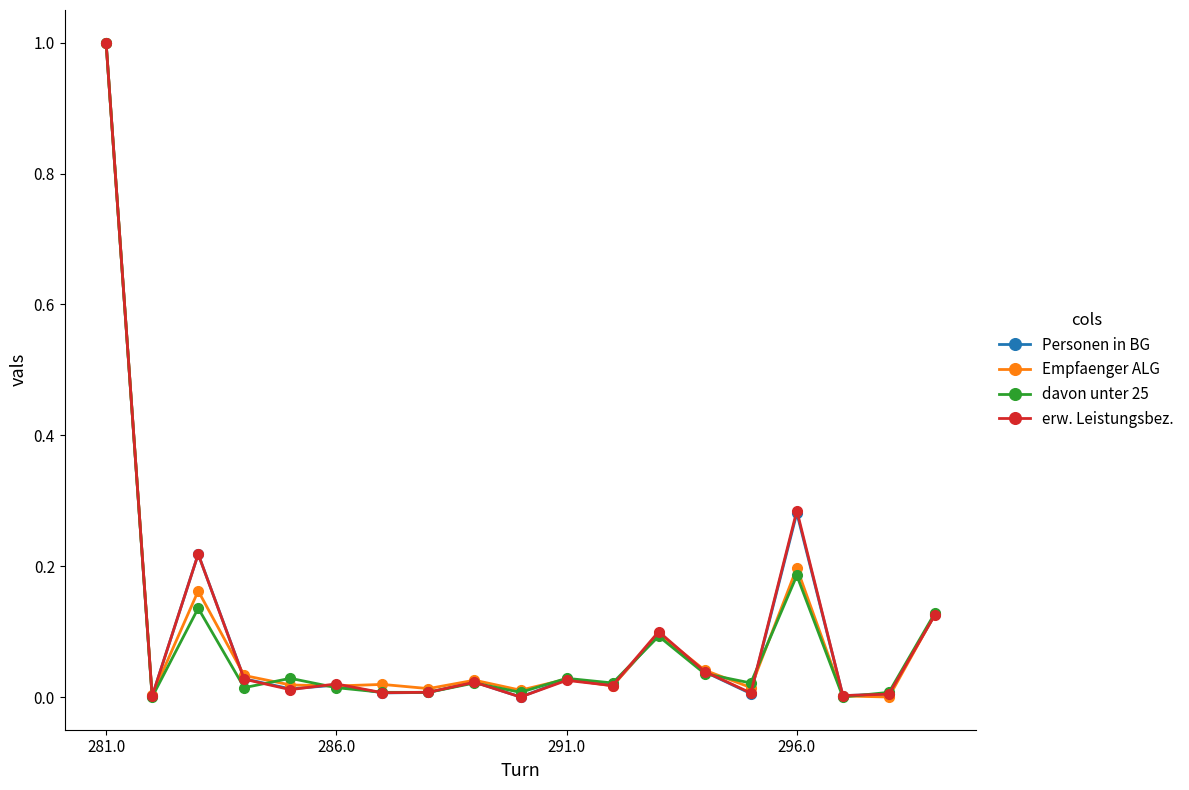

What is the maximum value shown in the chart?

1.0